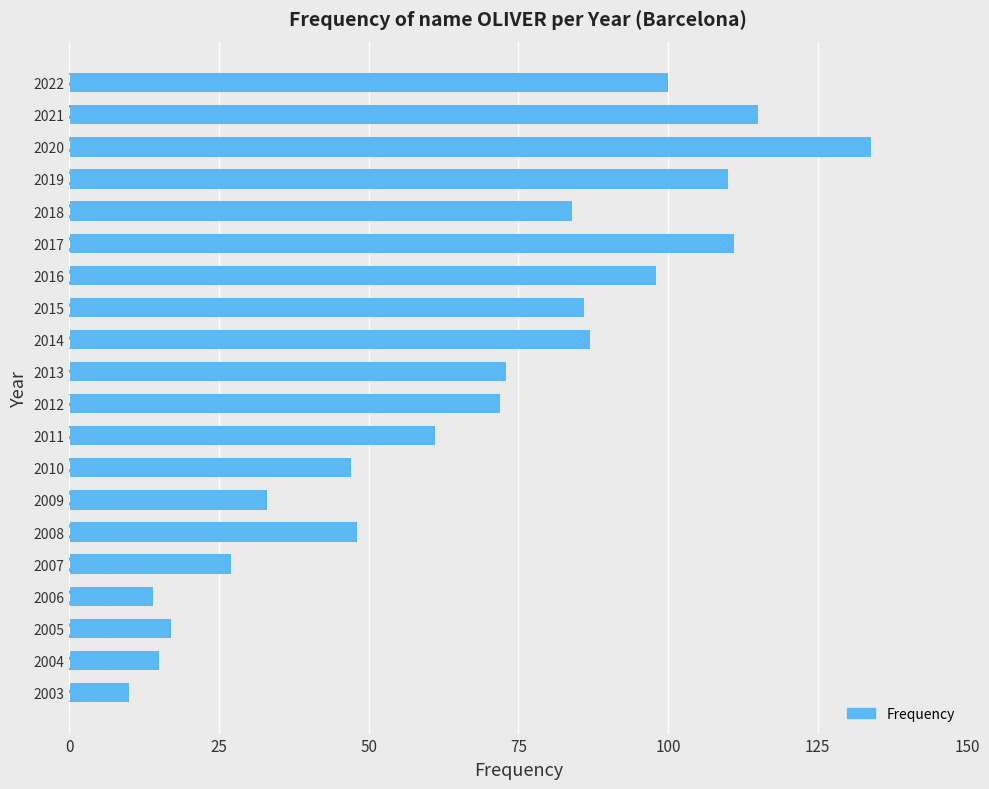

What is the greatest value displayed?

134